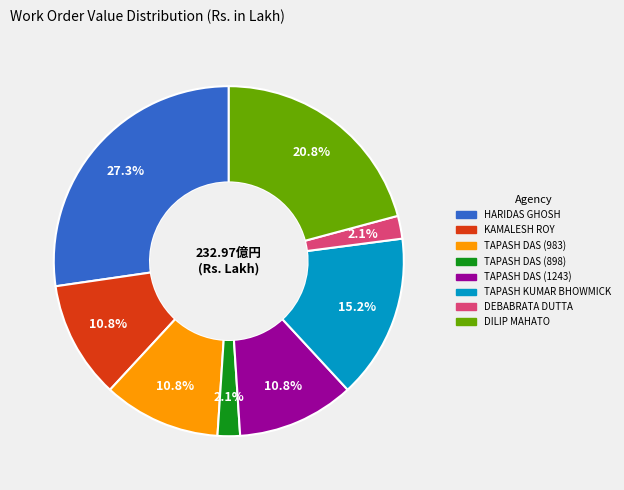

Which has a higher value, TAPASH DAS (983) or DEBABRATA DUTTA?

TAPASH DAS (983)